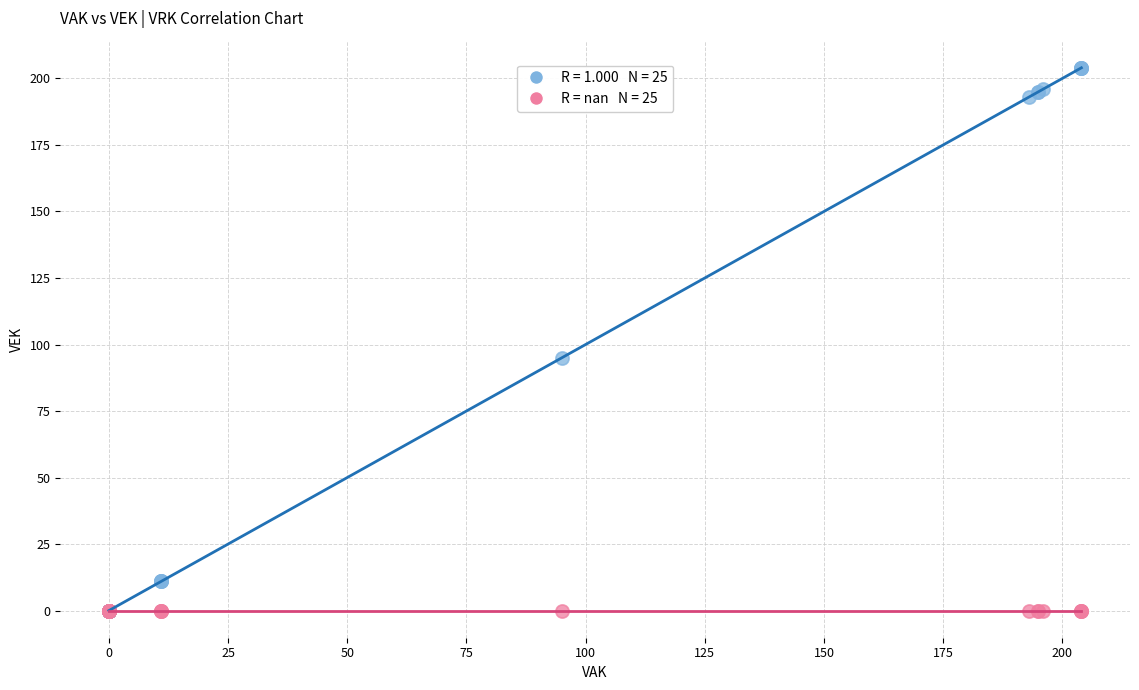

Across all series, what Y value is closest to 102?

95